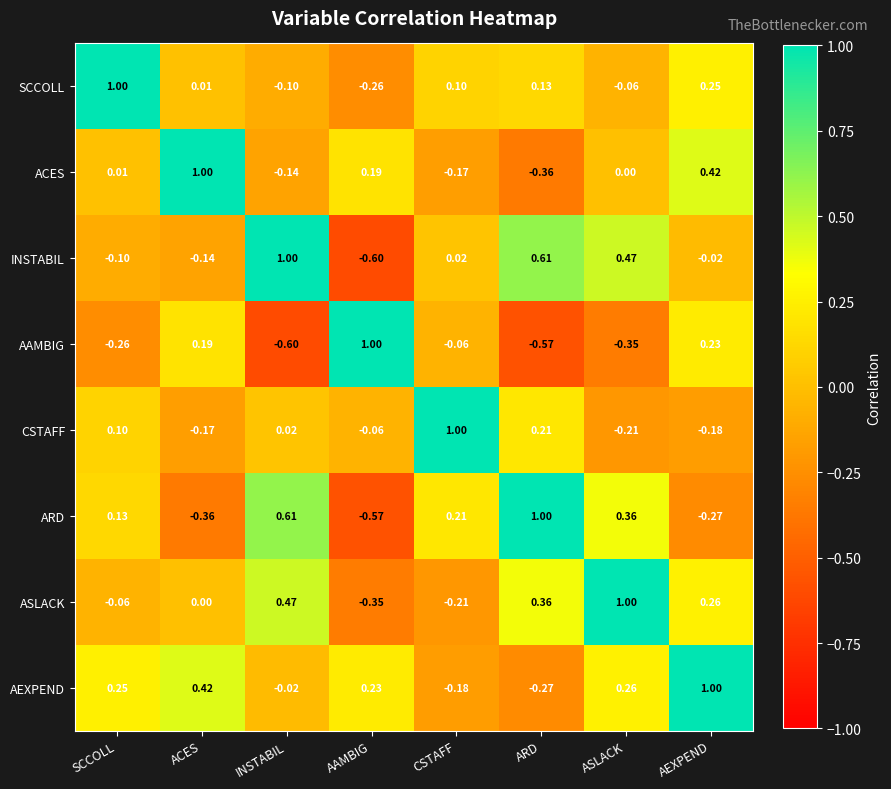

Which category has the lowest value in the ASLACK series?

AAMBIG